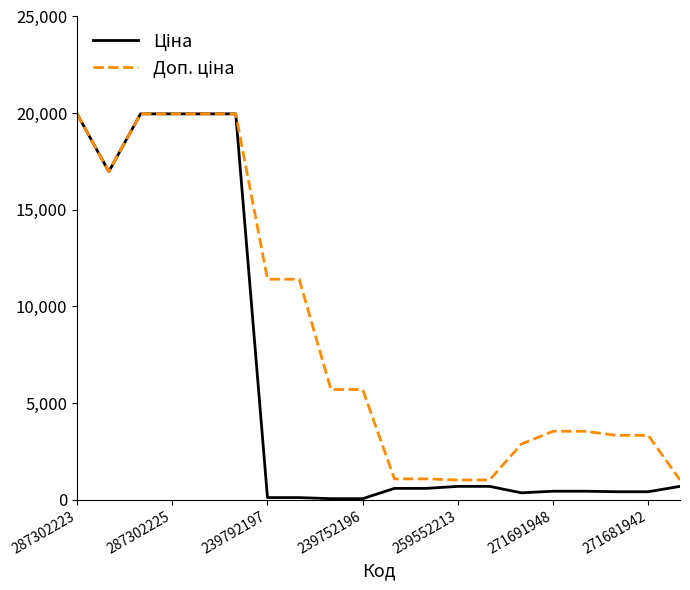

What is the greatest value displayed?

19964.2